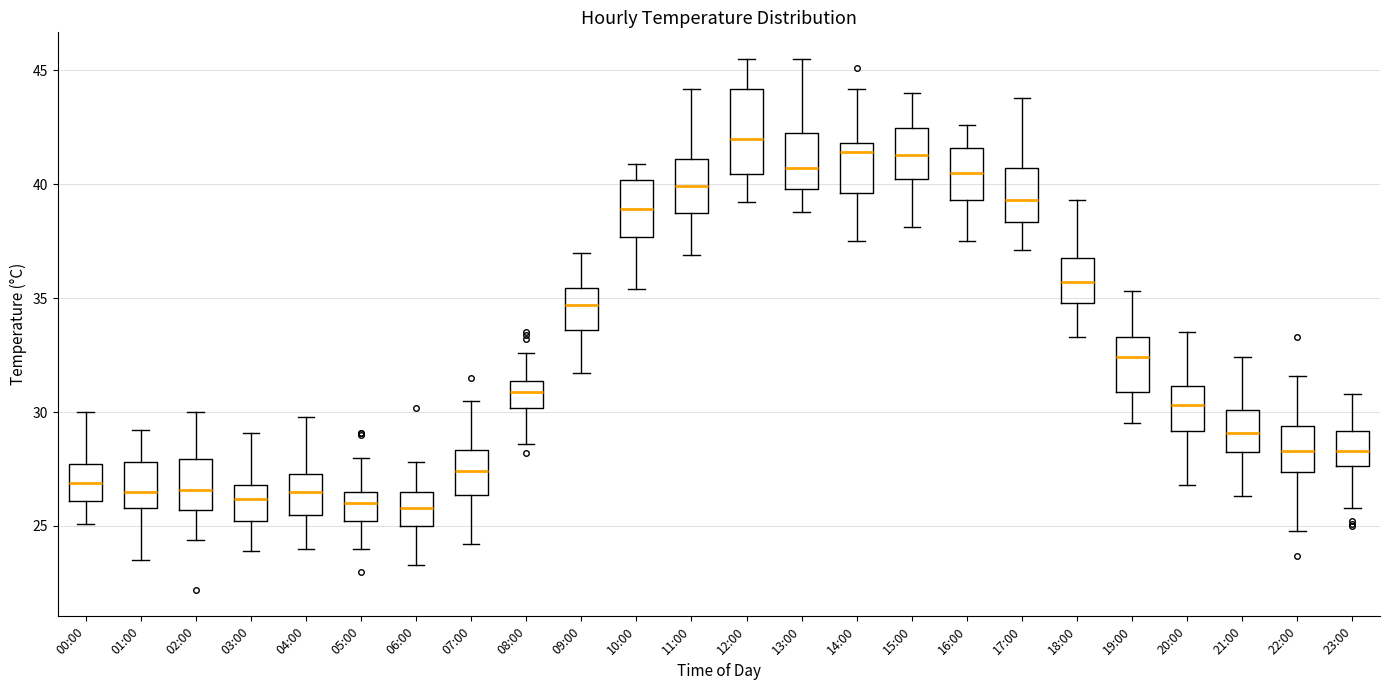

Comparing the boxes themselves (not the whiskers), which one is the tallest?

12:00